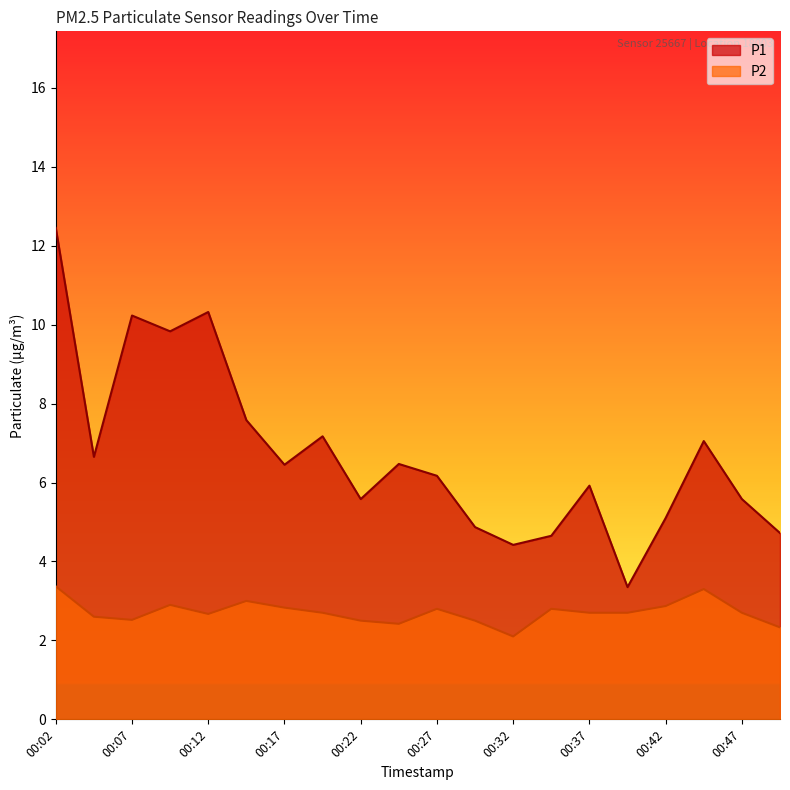

What are all the series names shown in the legend?

P1, P2